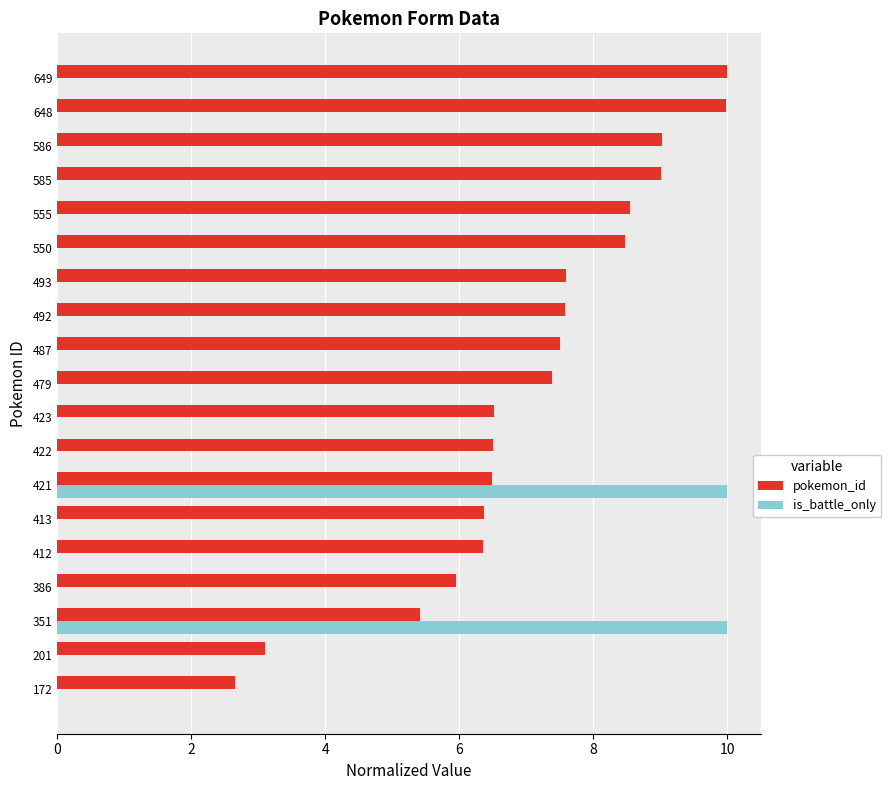

Is the value of is_battle_only at 386 greater than the value of pokemon_id at 421?

No